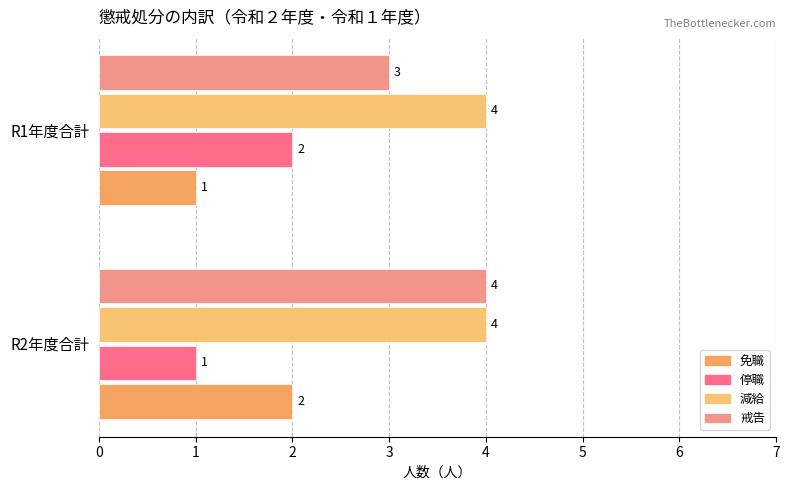

Count the 戒告 values in the range 3 to 4.

2